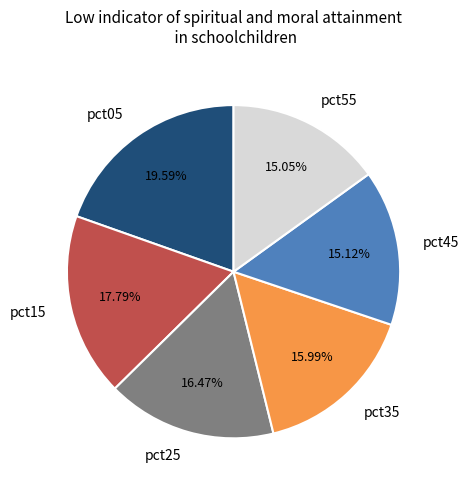

Is pct45 the majority of the pie?

No